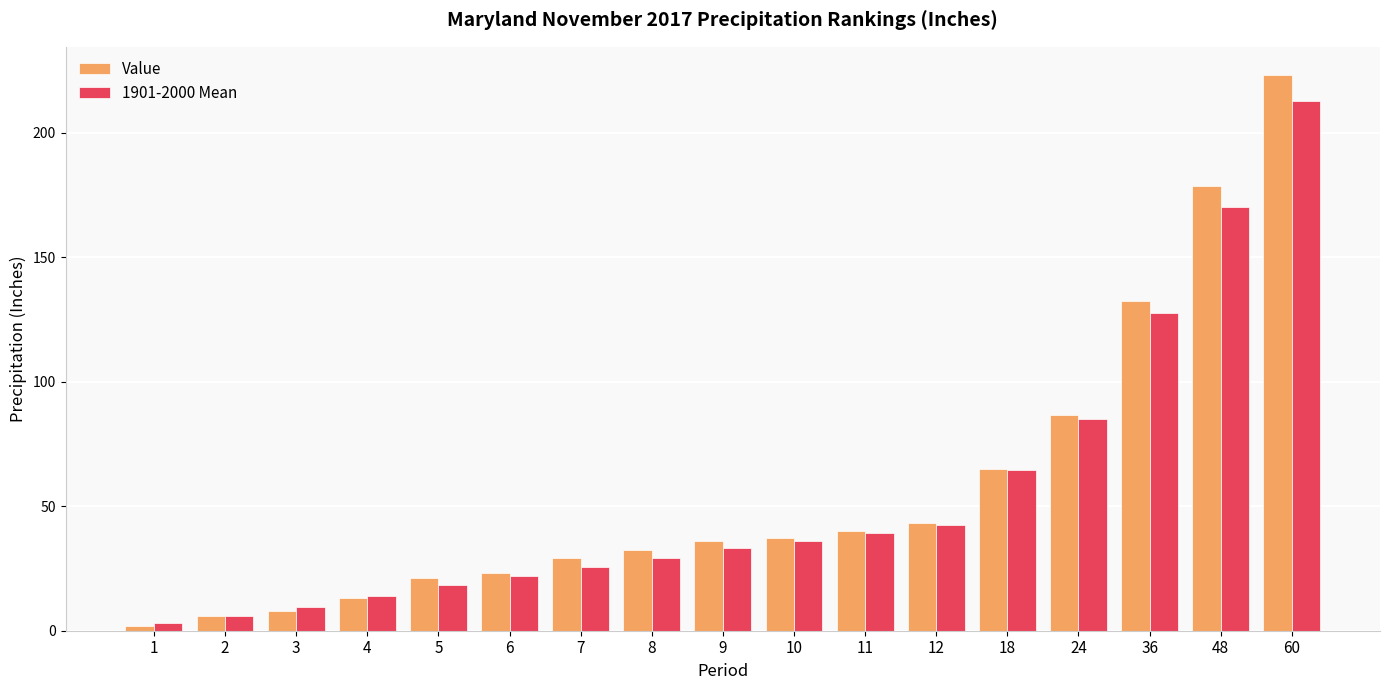

How many bars are there in each group?

2